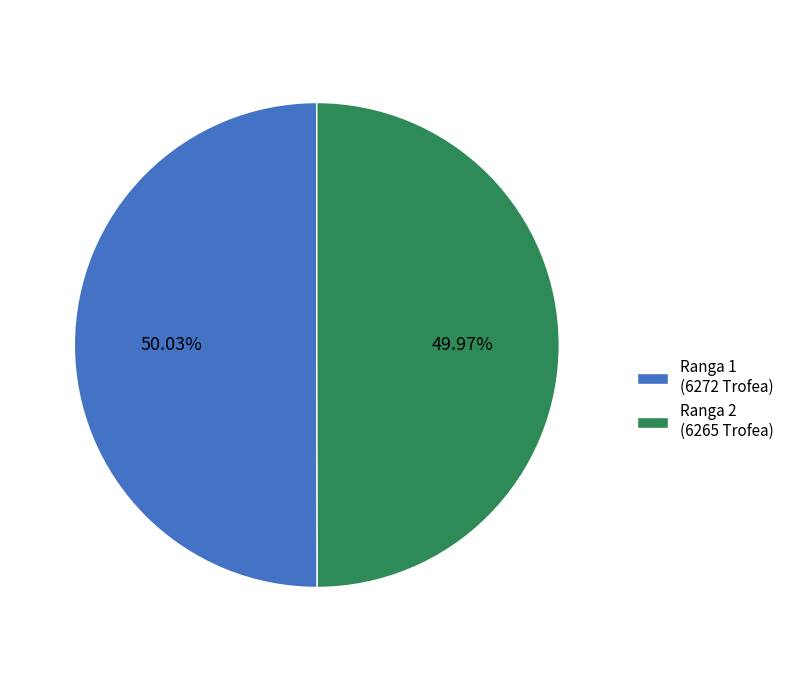

How many segments does this pie chart have?

2